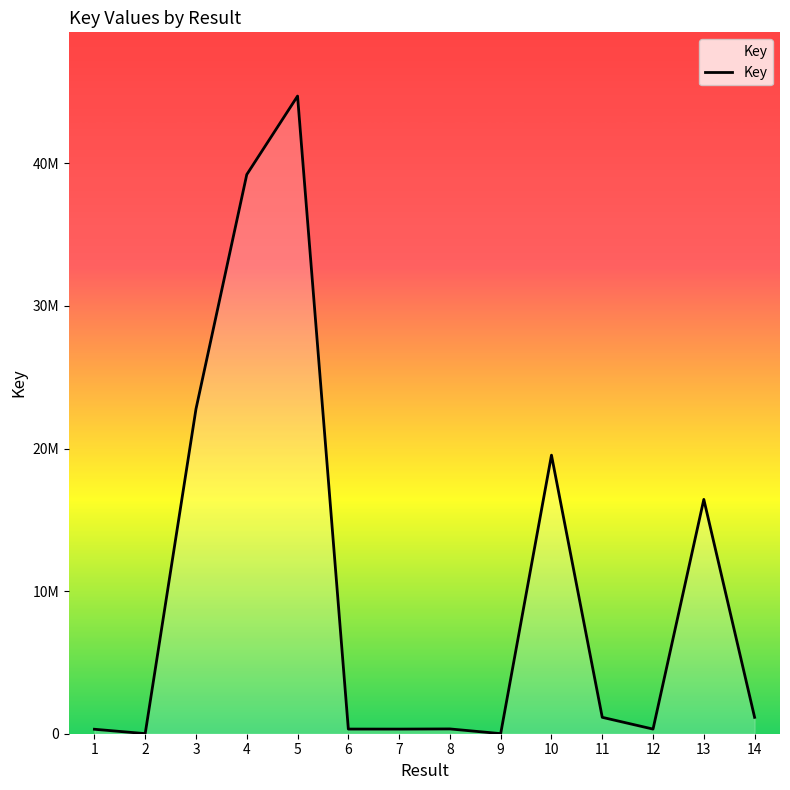

Reading left to right, what are all the values shown in this chart?

1=312999	2=6624	3=22773532	4=39214456	5=44717132	6=326506	7=323613	8=335599	9=6666	10=19535829	11=1149605	12=325071	13=16432183	14=1149607